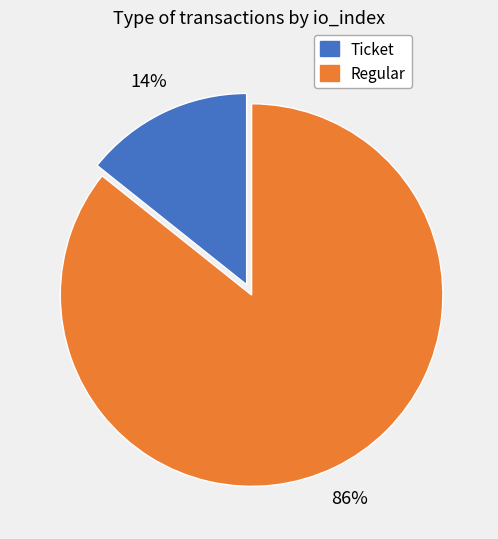

What percentage is the Regular slice, to the nearest percent?

86%